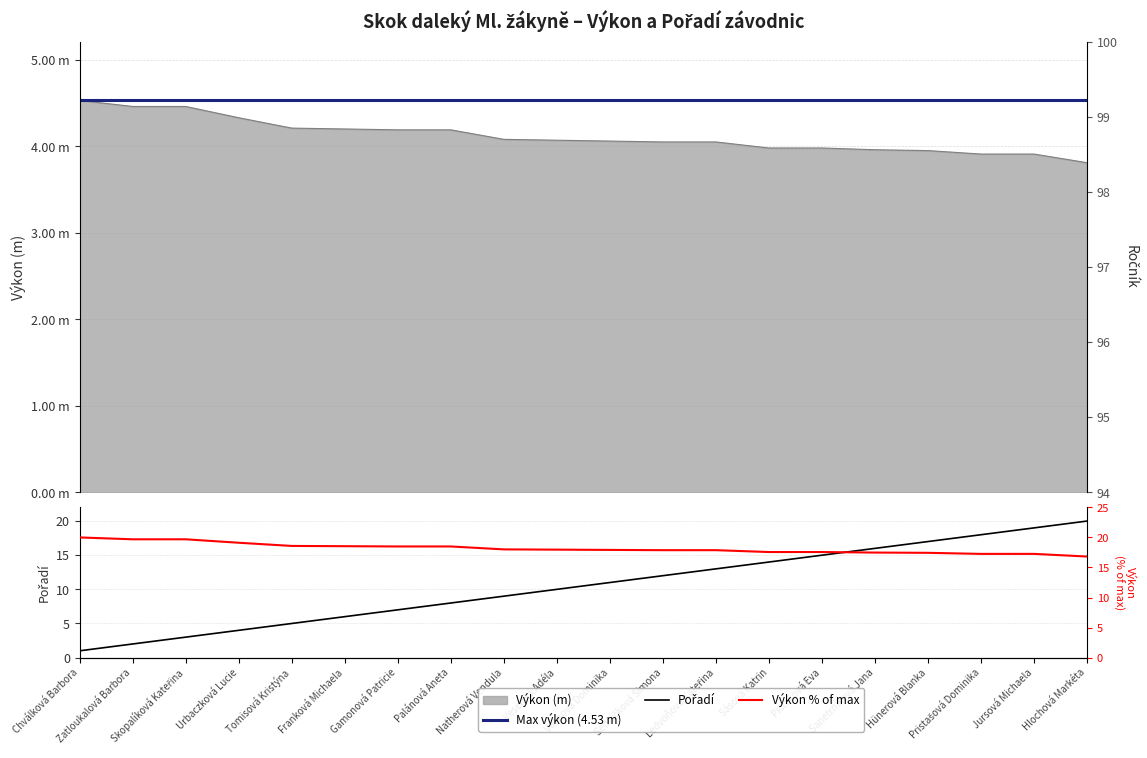

What is the sum of the Výkon values at Urbaczková Lucie and Franková Michaela?

8.5